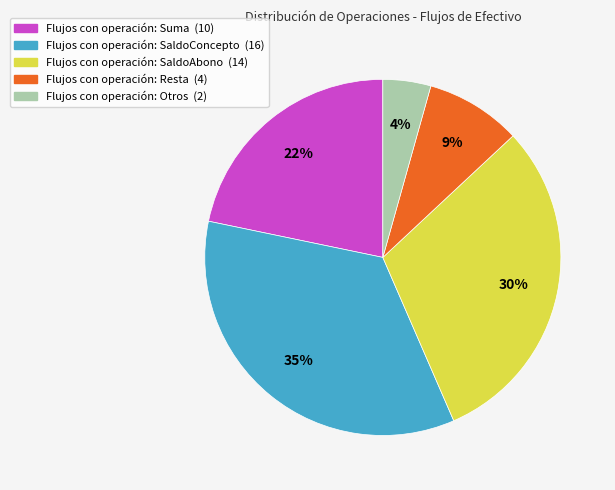

To the nearest percent, what is the average slice percentage?

20%